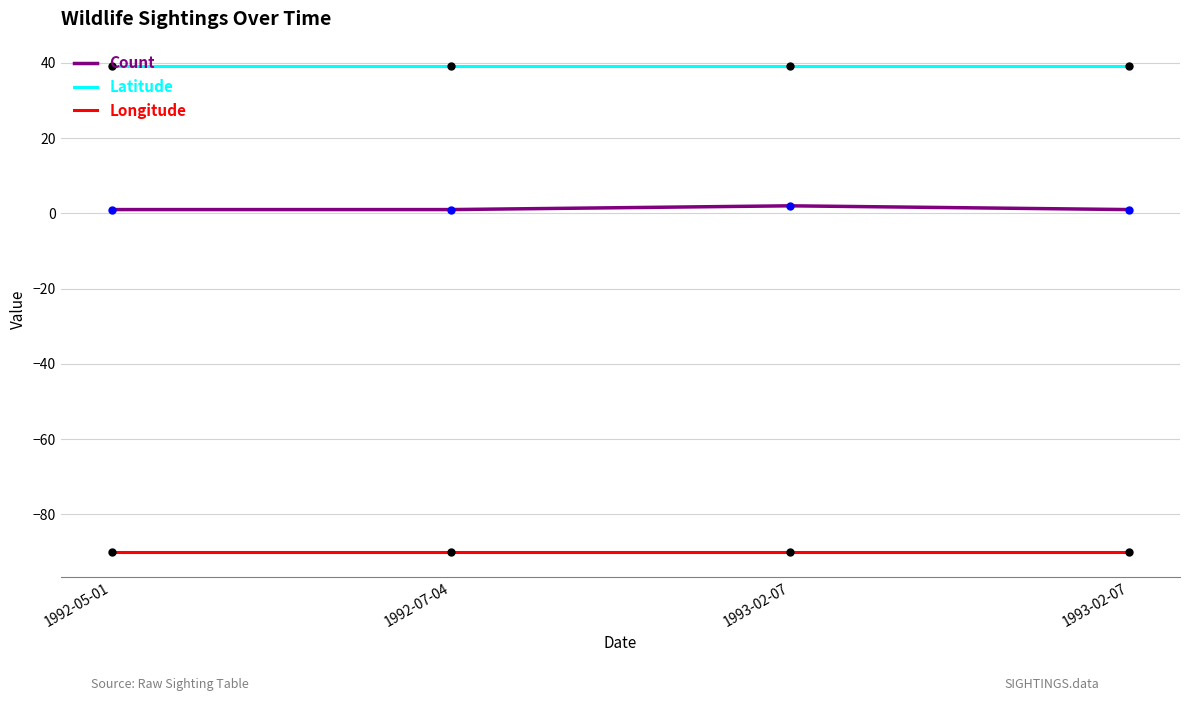

True or false: Latitude and Longitude cross at least once.

False